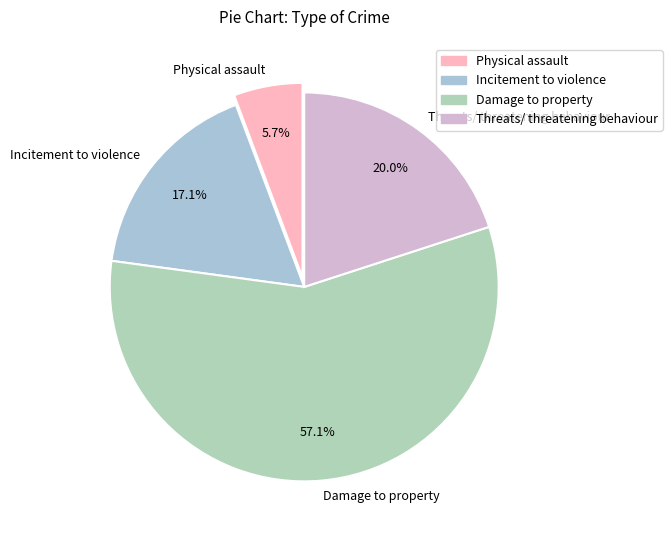

To the nearest percent, what is the combined percentage of Threats/ threatening behaviour and Incitement to violence?

37%